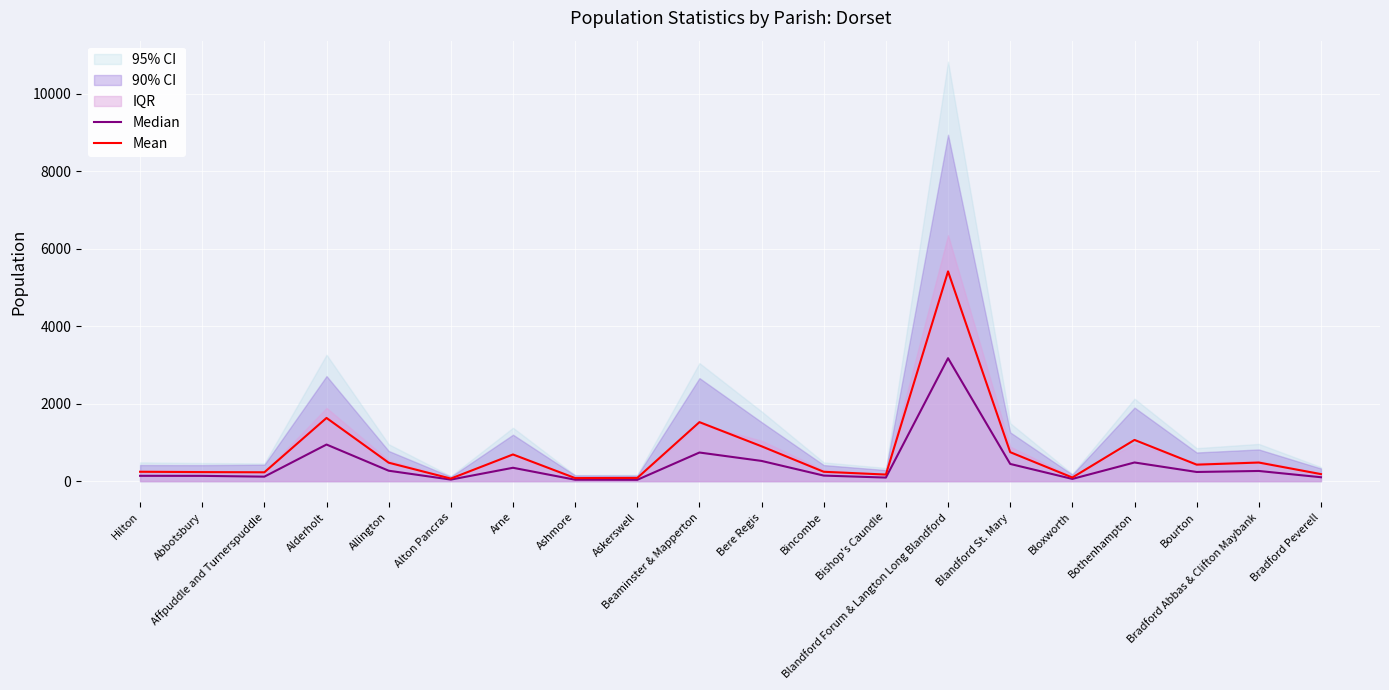

In Median, how many points are lower than both neighbors (excluding endpoints)?

6